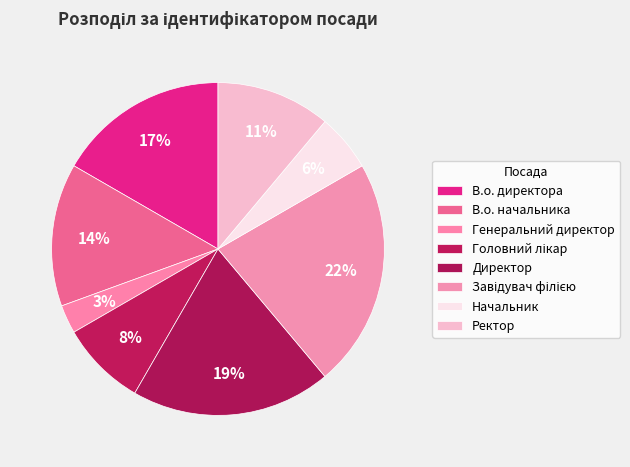

How many slices are in this pie chart?

8